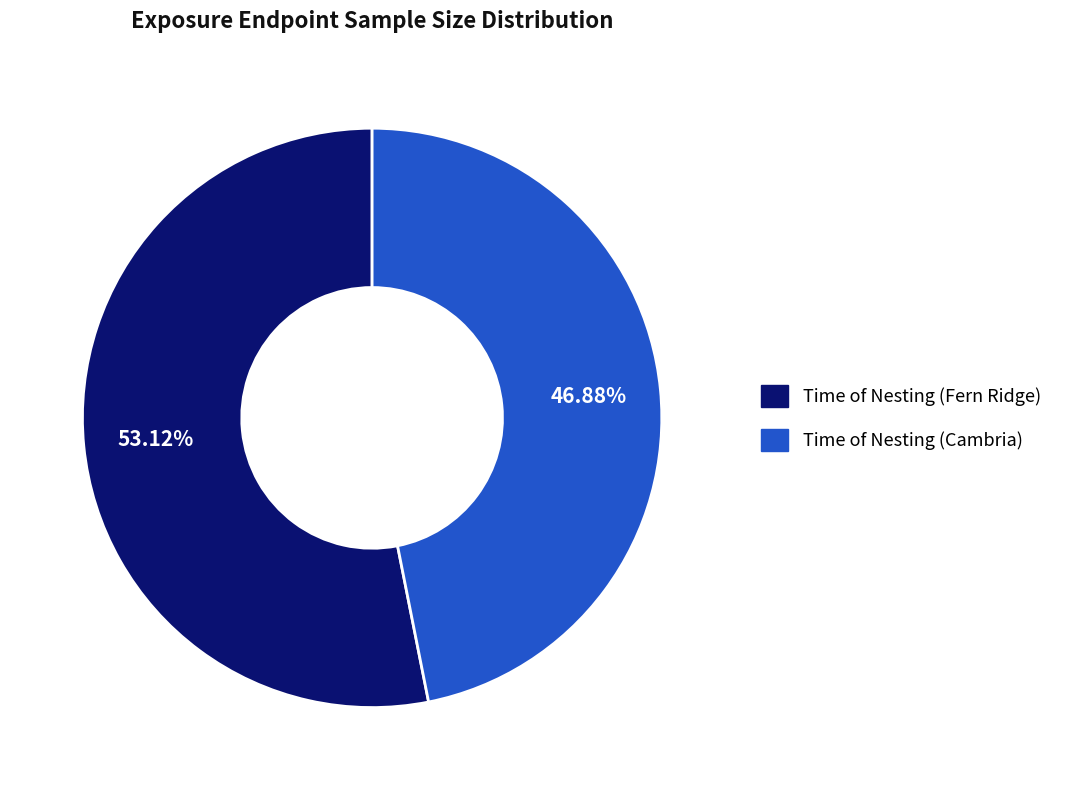

Count the number of slices in the pie.

2